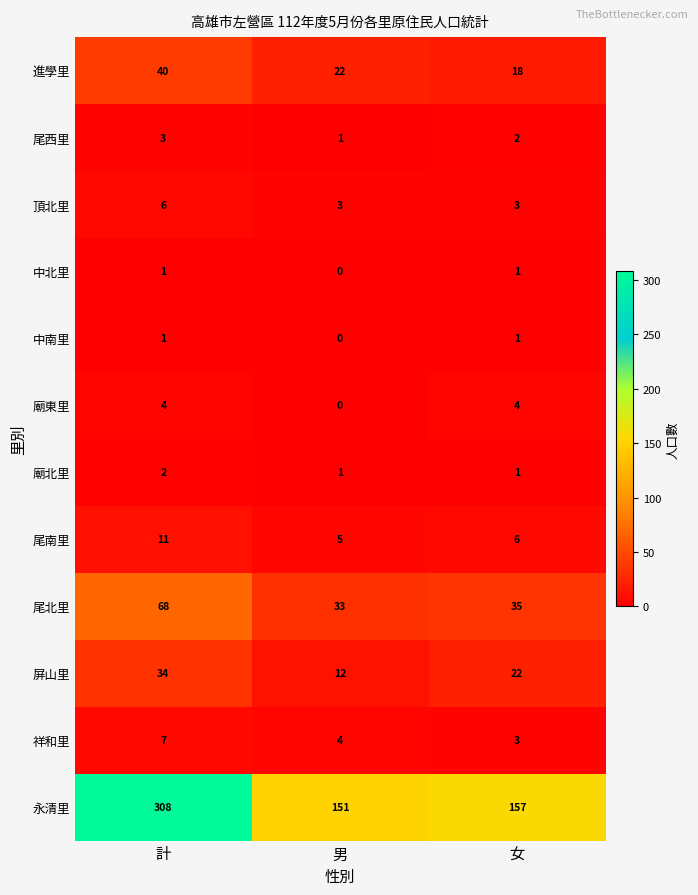

Which series has the widest spread of values?

永清里